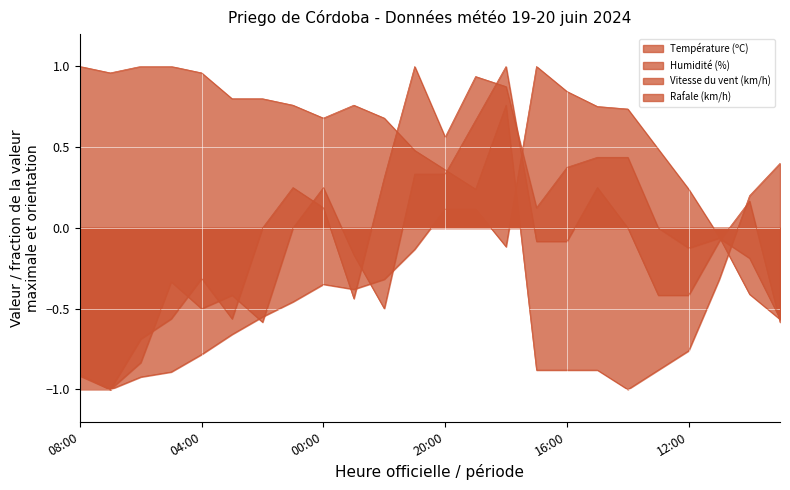

How many values in Vitesse du vent (km/h) are above zero?

7